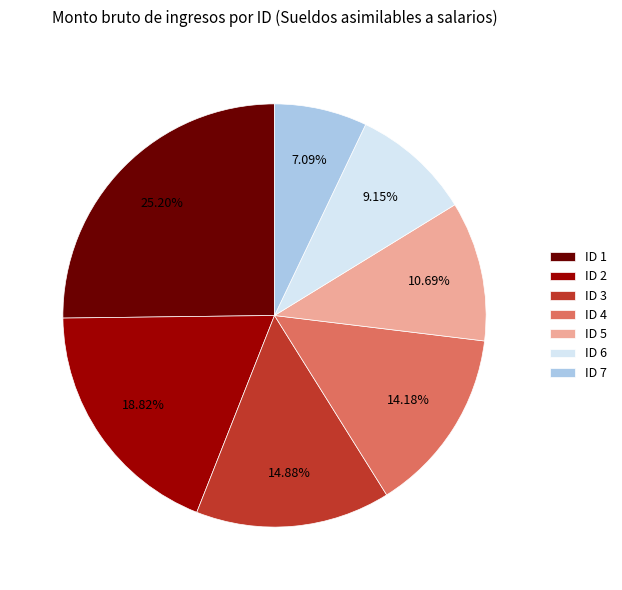

To the nearest percent, what portion does ID 6 represent?

9%